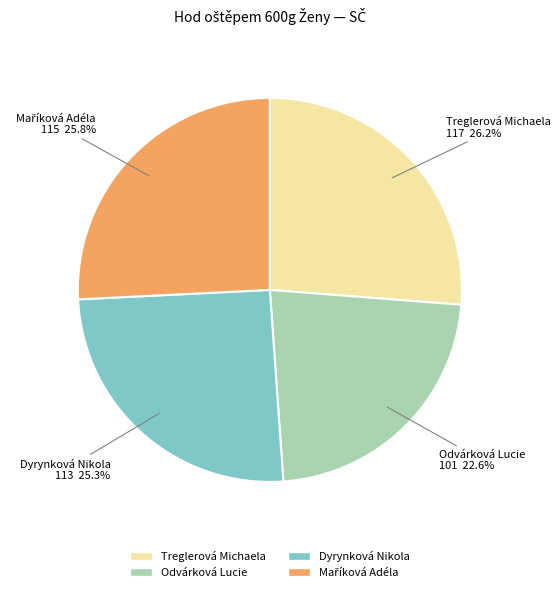

Is there any slice that represents more than half of the pie?

No